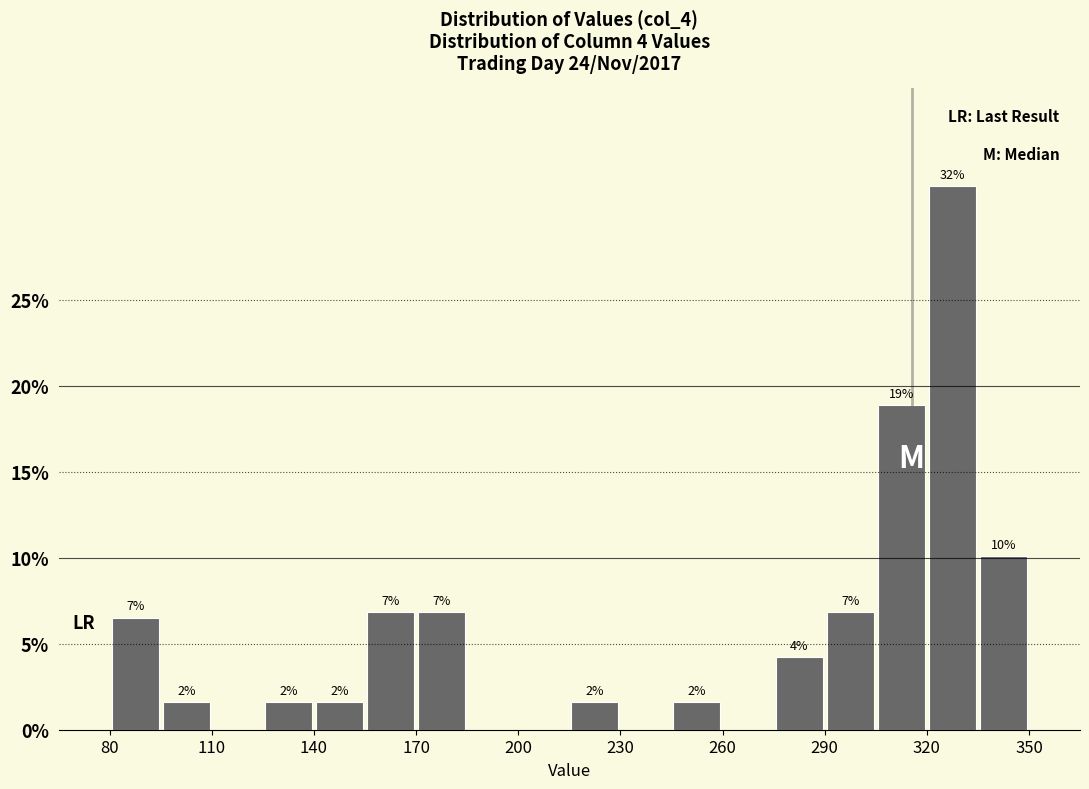

Read against the x-axis, roughly where is the centre of the tallest bar?

330